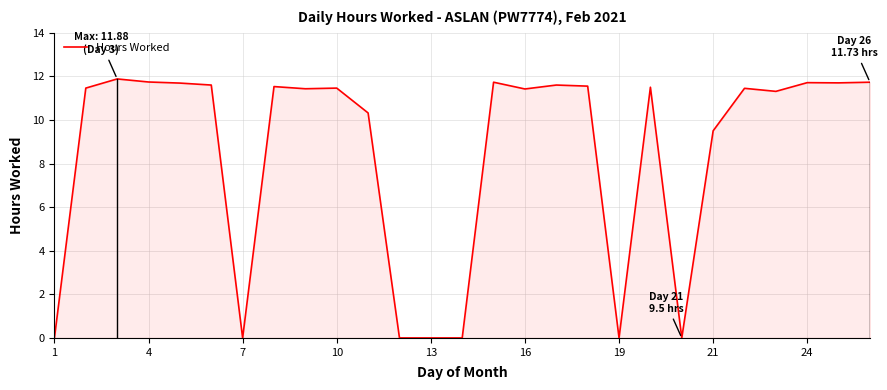

What is the maximum value shown in the chart?

11.9